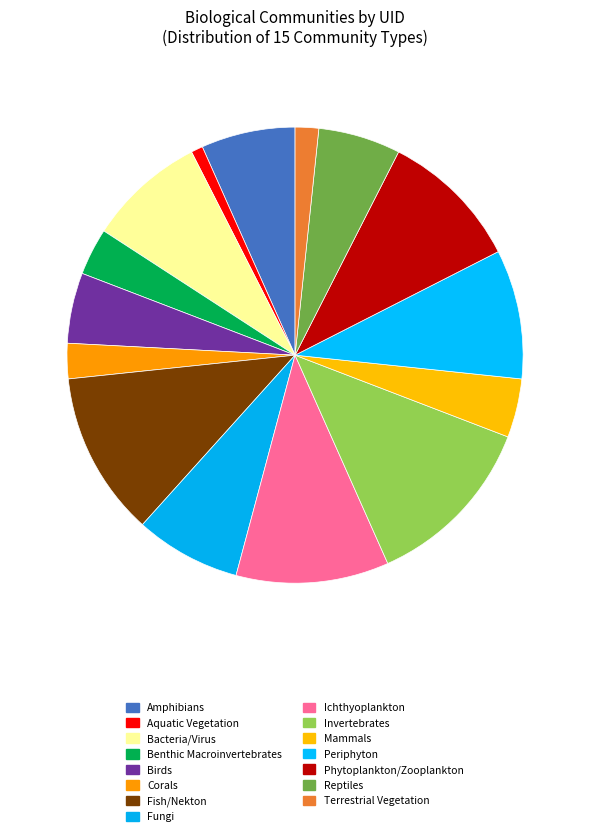

Approximately how many times larger is the value at Mammals compared to Phytoplankton/Zooplankton?

0.4